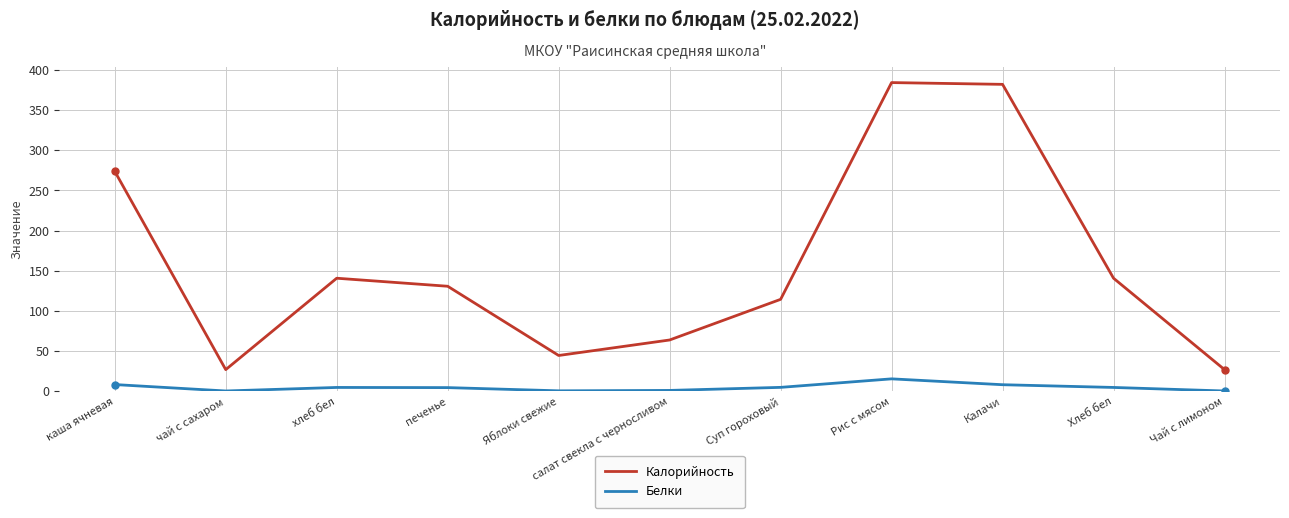

Where does the Белки series first go above 4?

каша ячневая